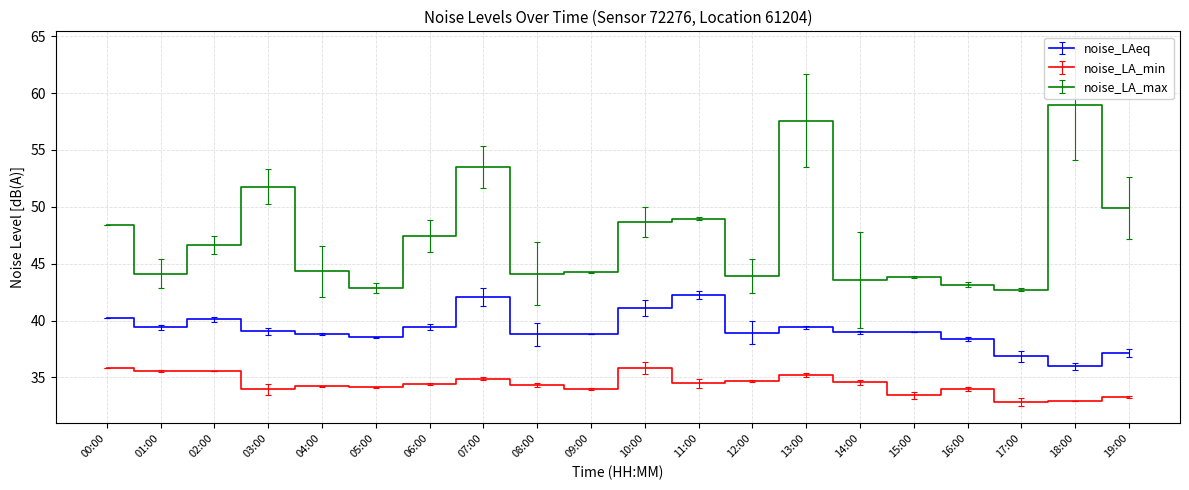

How many lines are shown in the chart?

3